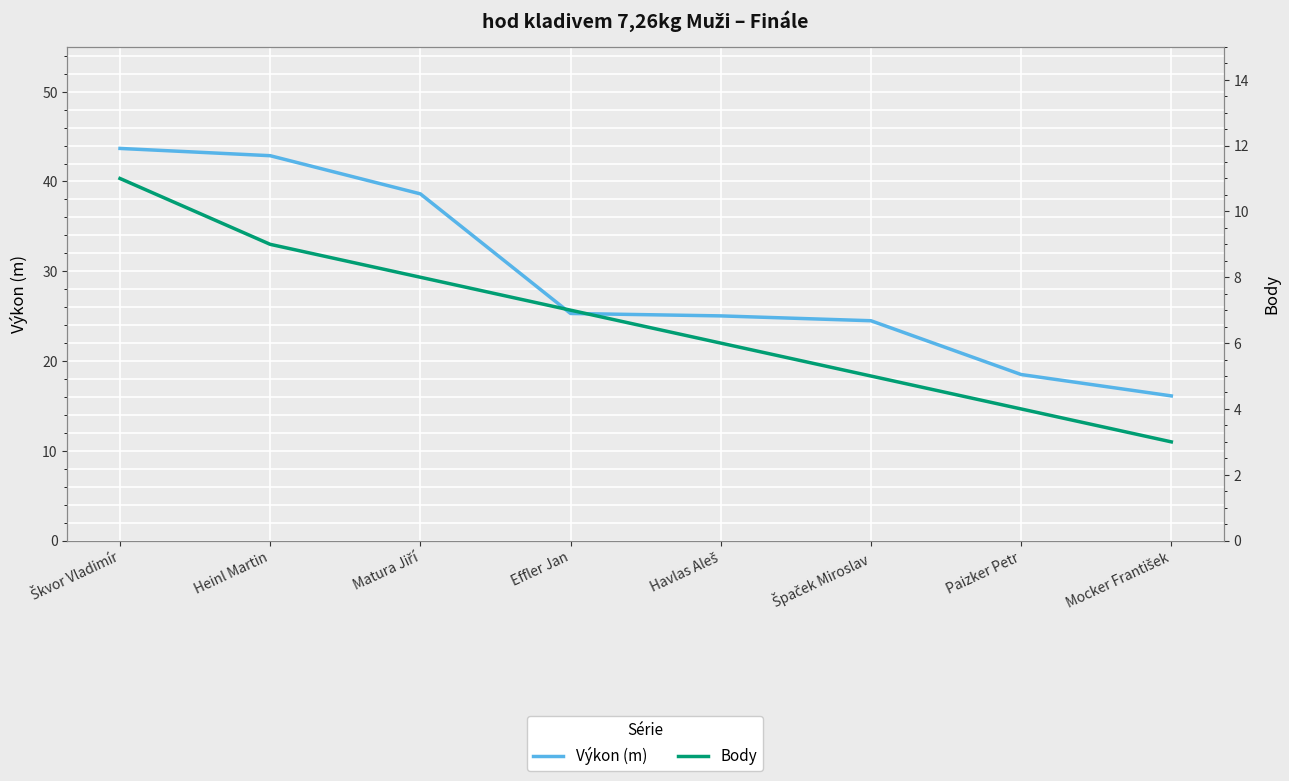

What is the difference between the second highest and second lowest values in the Body series?

5.0